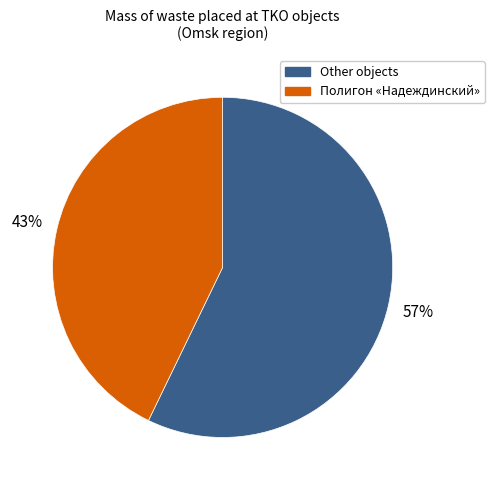

To the nearest percent, what is the difference between the largest and smallest slice percentages?

14%